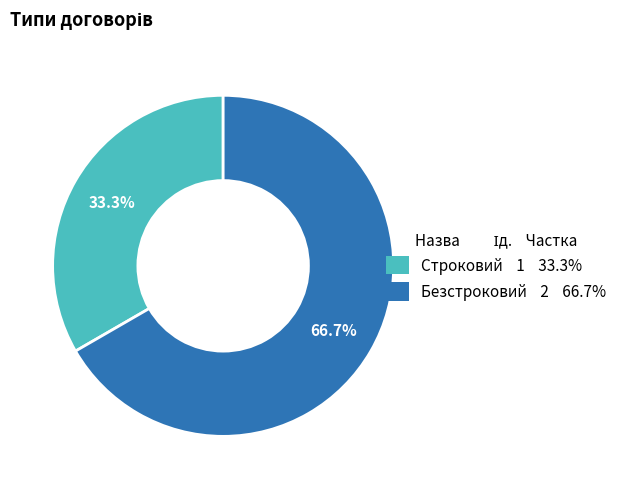

What is the smallest slice in the pie chart?

Строковий